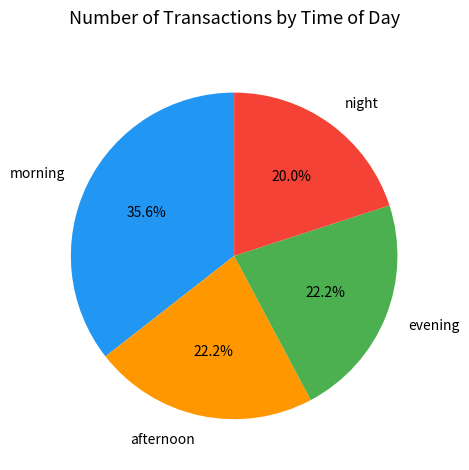

How many slices are in this pie chart?

4